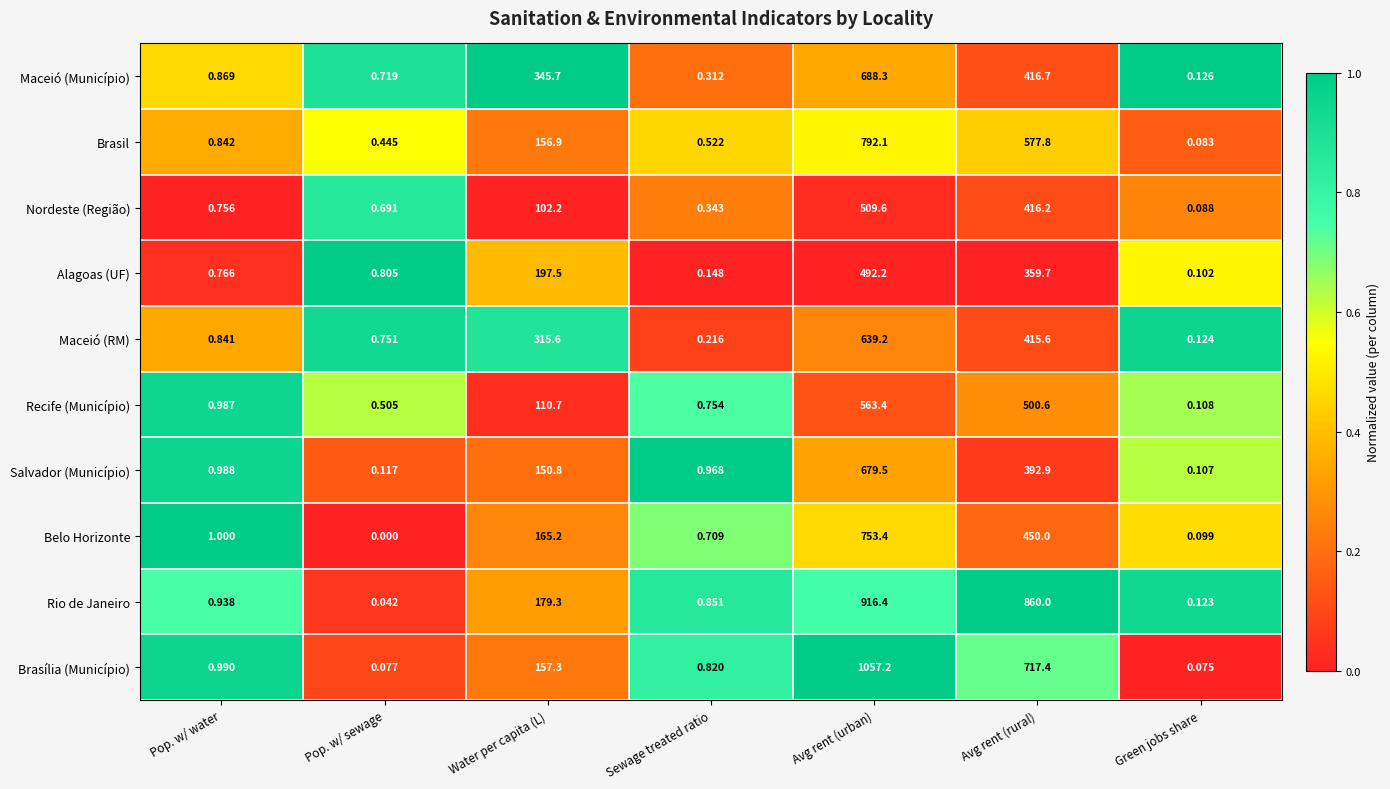

Which series has the largest range (max minus min)?

Brasília (Município)